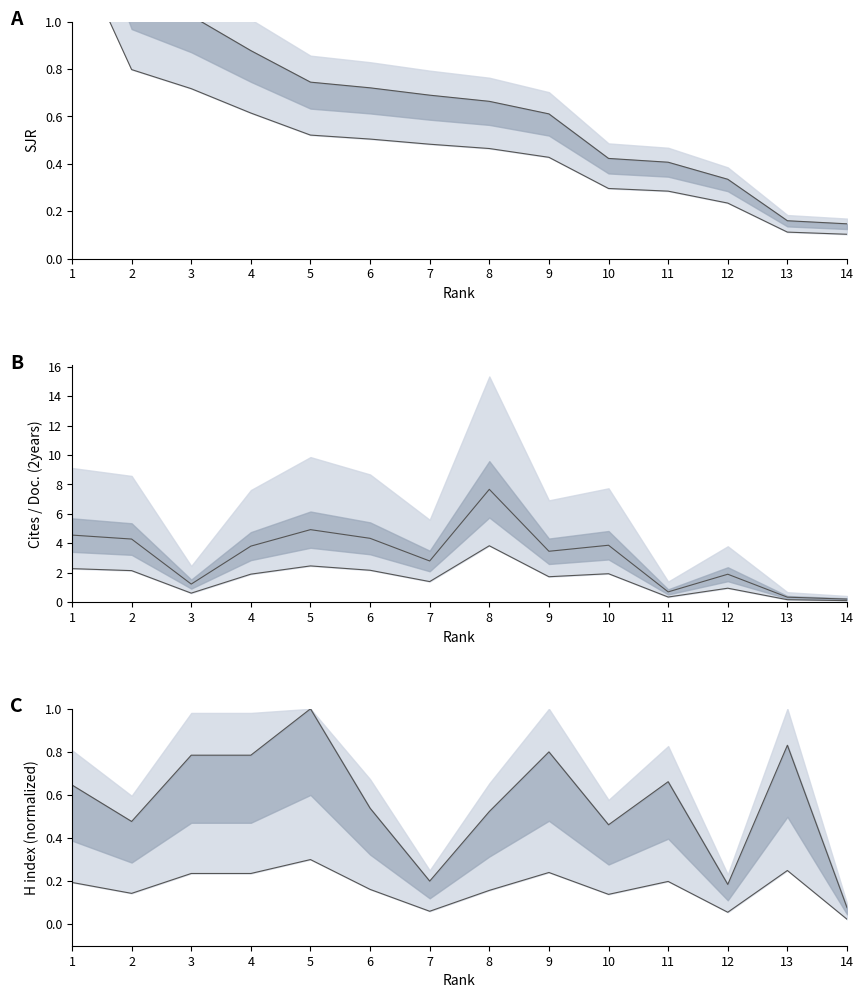

How many distinct data groups are displayed?

3